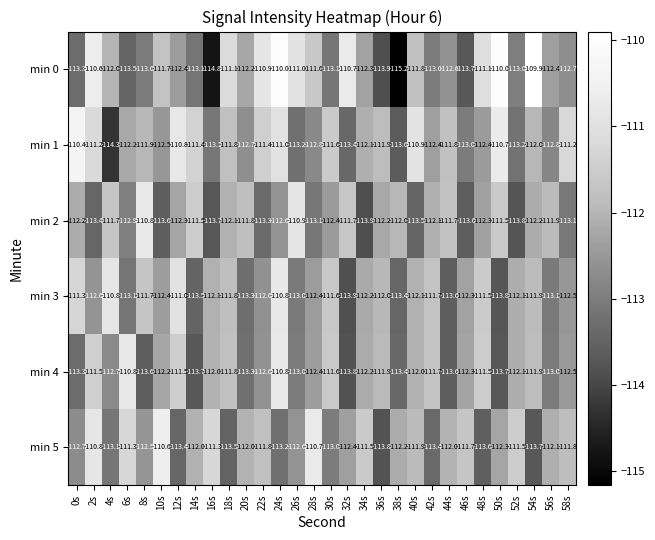

Which series has the widest spread of values?

min 0